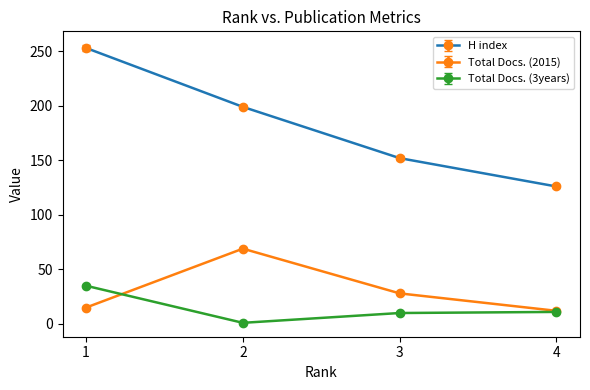

True or false: H index and Total Docs. (3years) cross at least once.

False